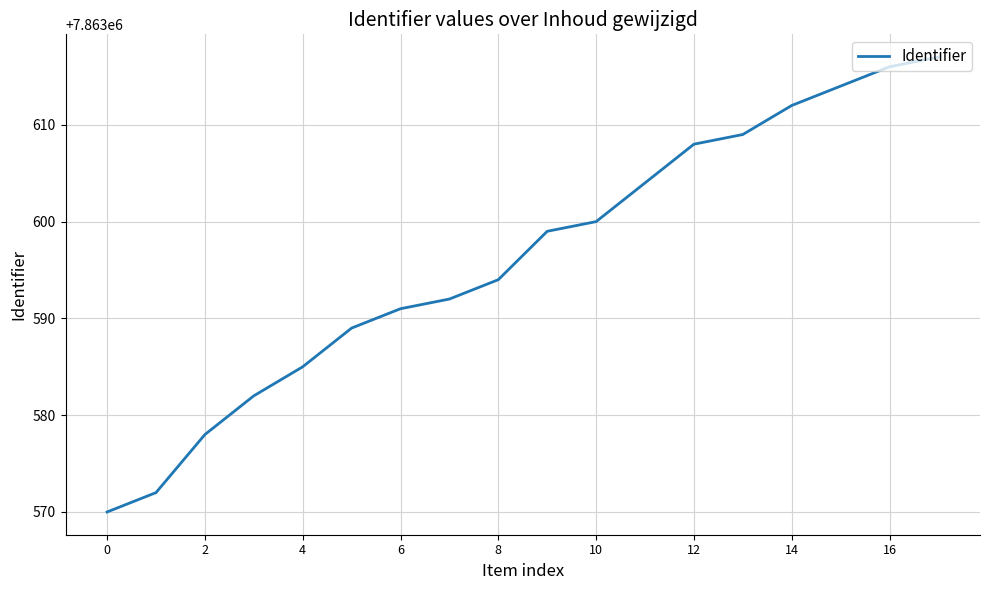

What is the smallest value displayed?

7863570